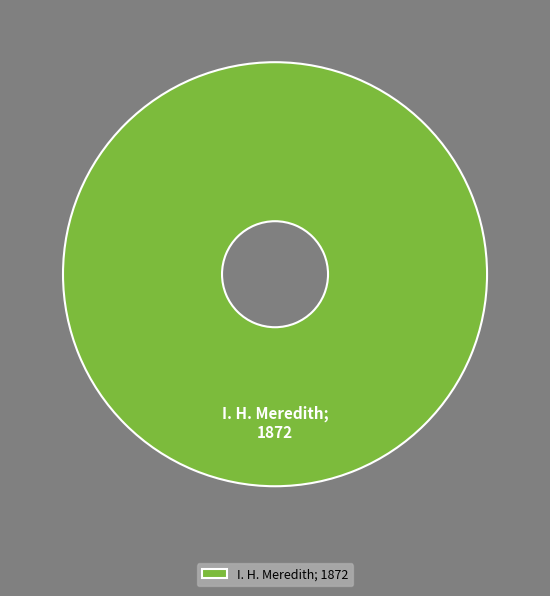

What is the majority slice?

I. H. Meredith; 1872